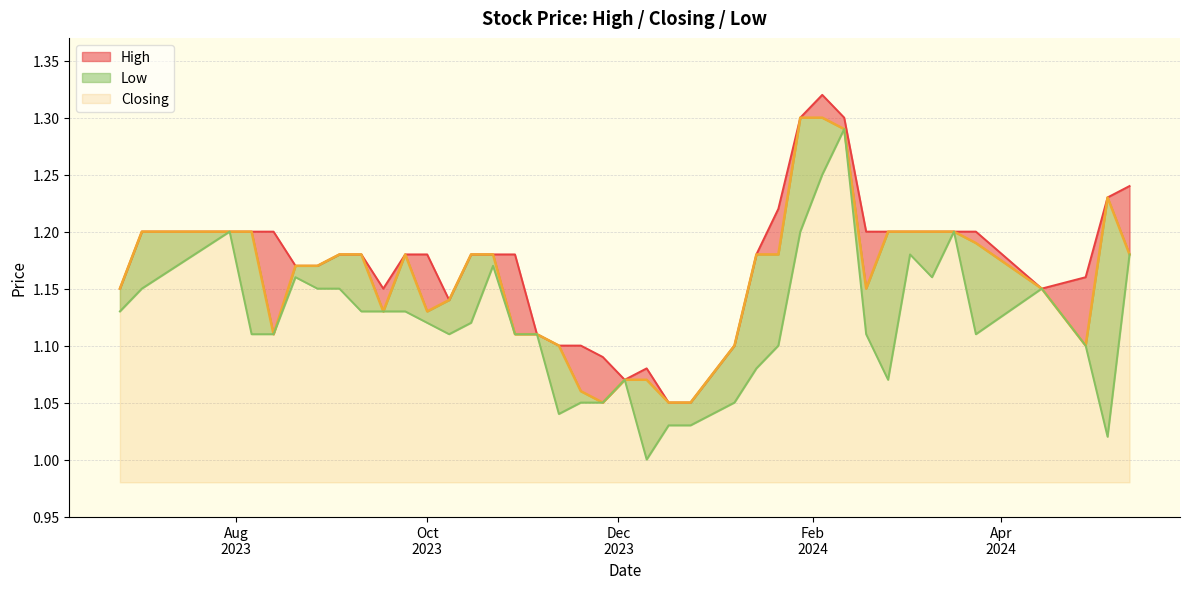

Between 3 and 21, which is larger?

3